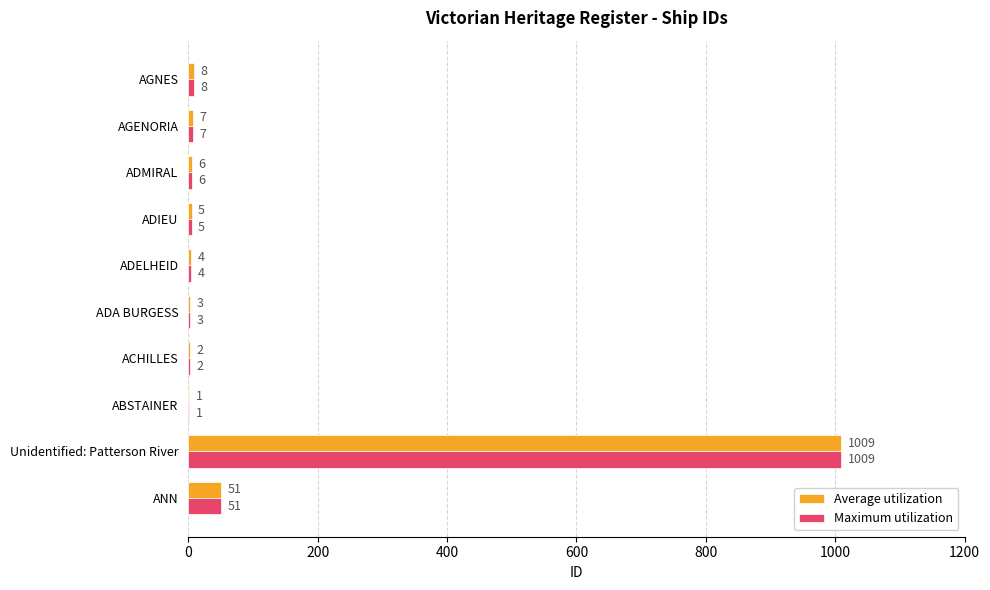

What is the sum of all Maximum utilization values?

1096